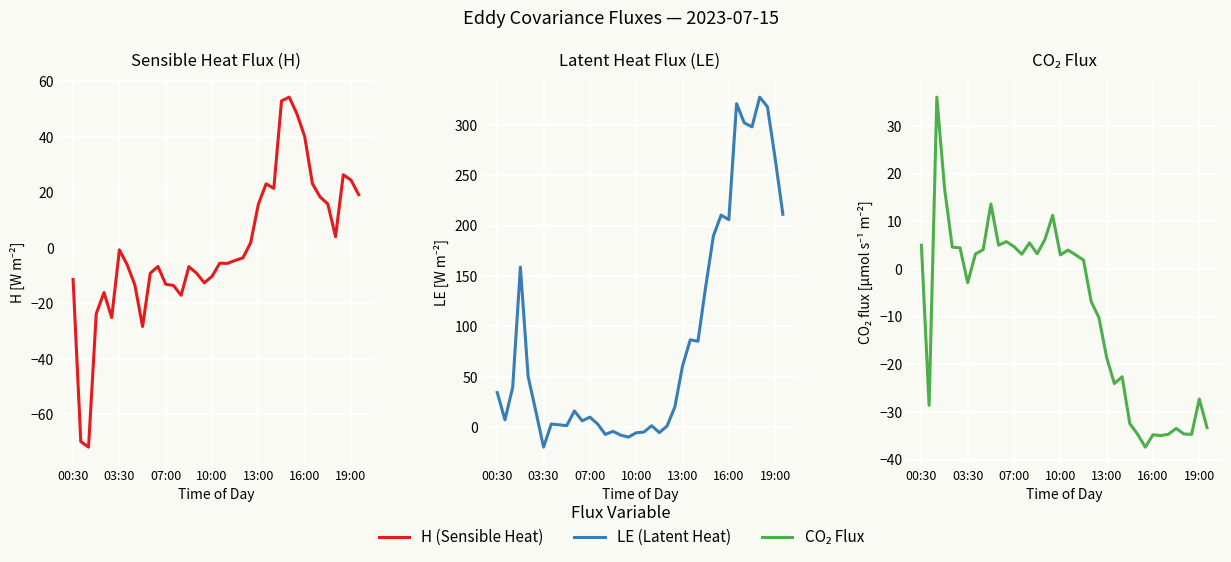

What is the value of the LE (Latent Heat) point at the 31st from the left?

205.9